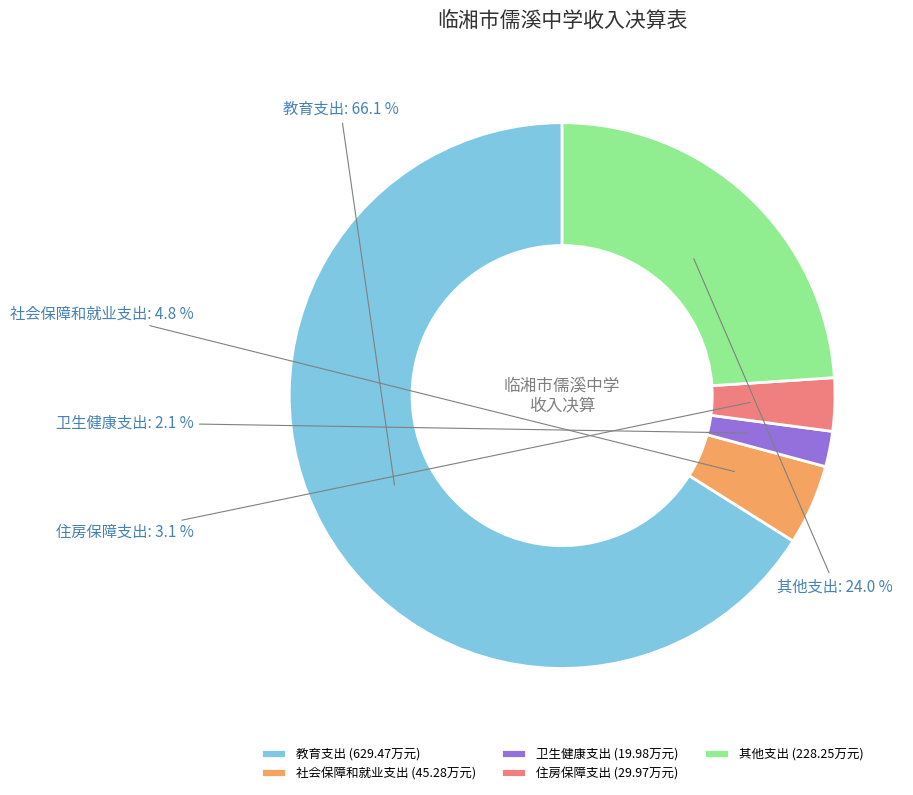

What percentage is NOT represented by 其他支出?

76.0%